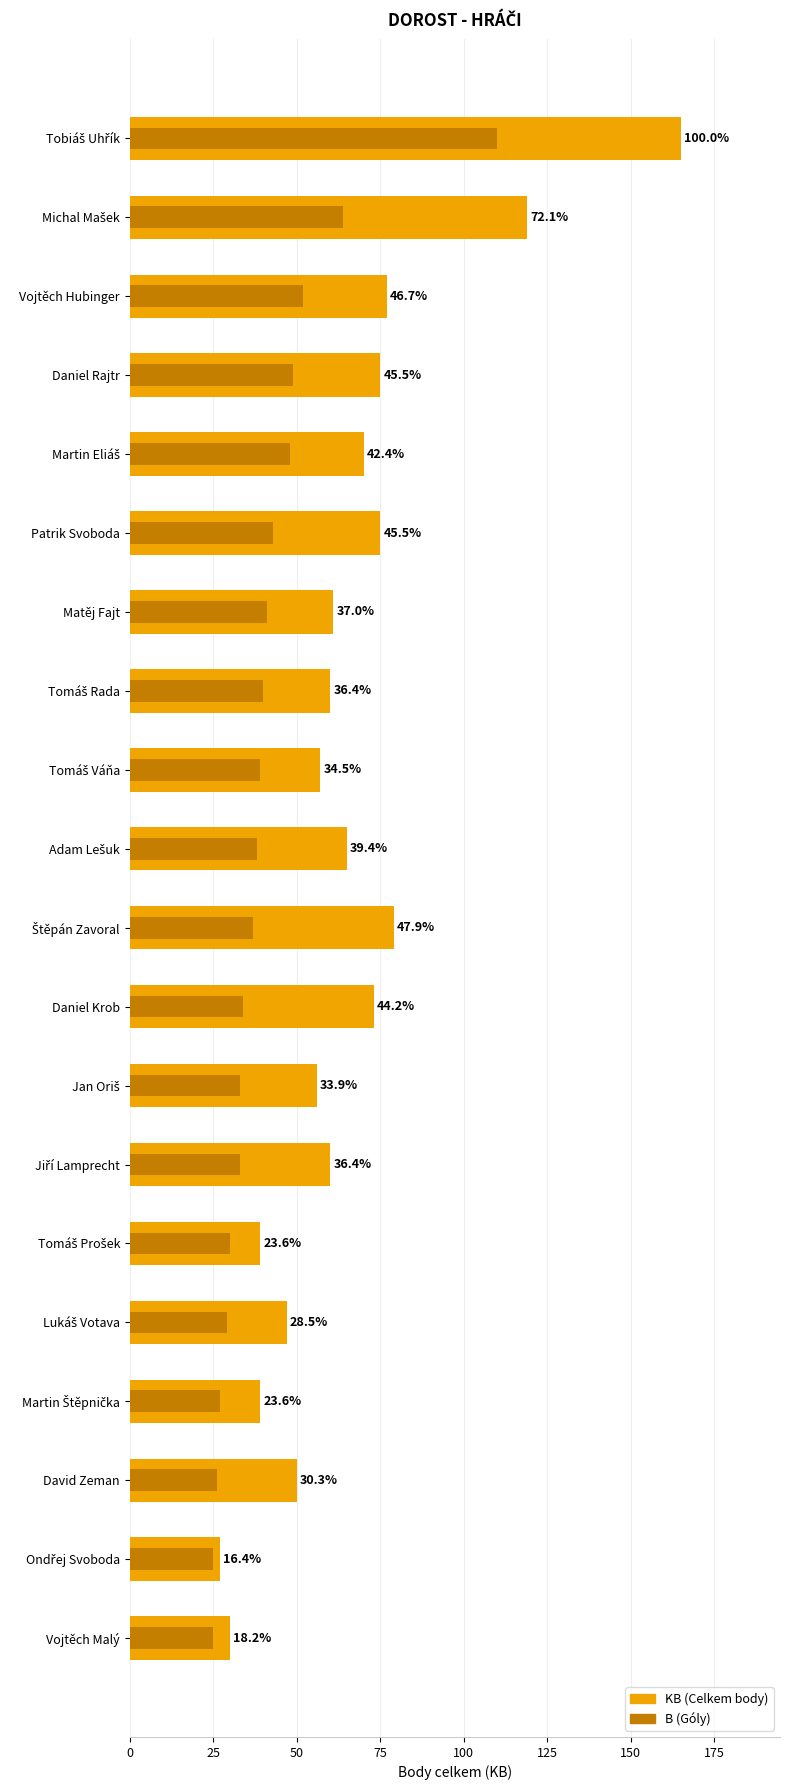

How many series are shown in this chart?

2